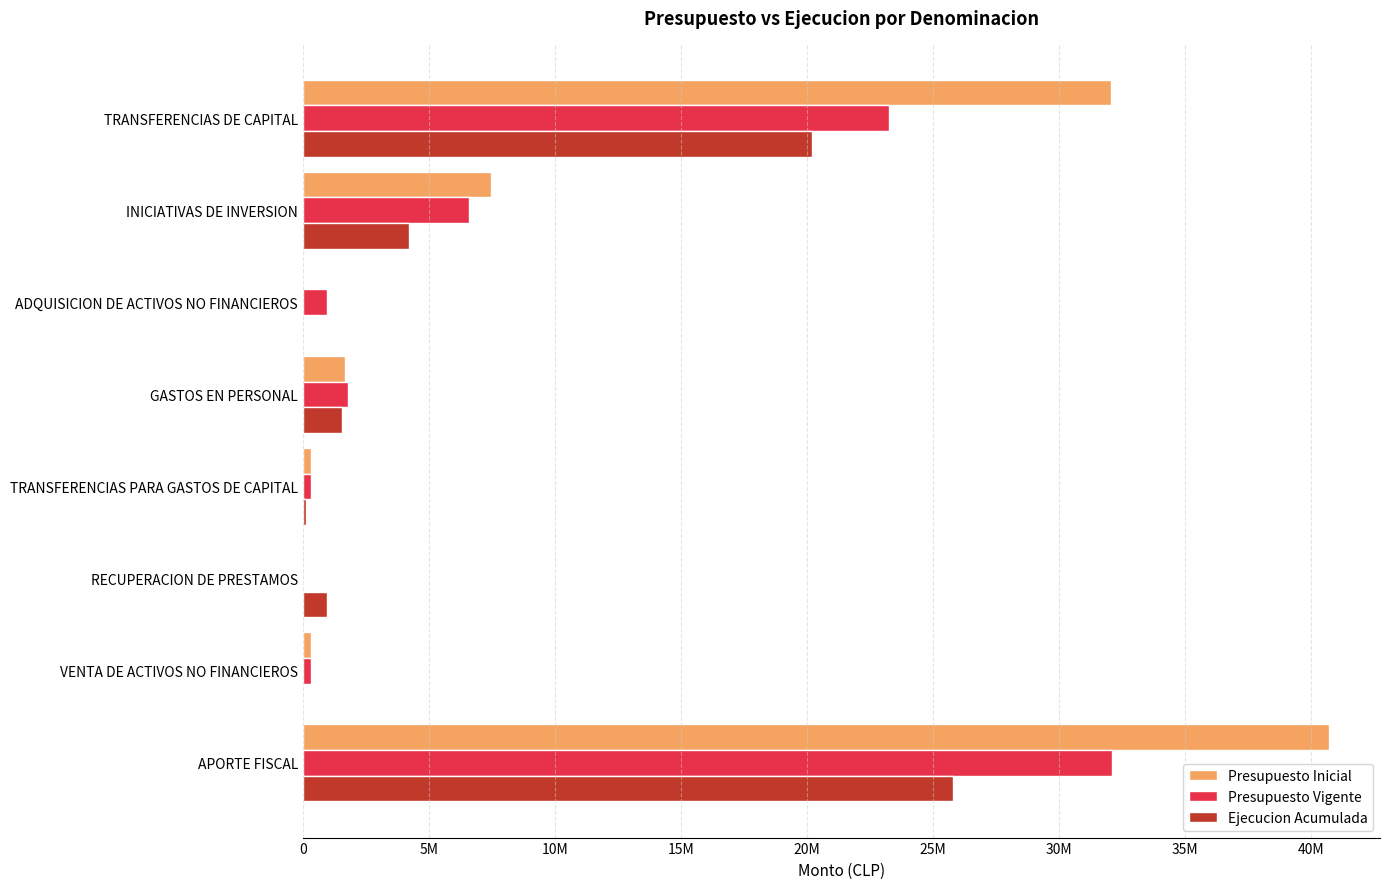

What are all the series names shown in the legend?

Presupuesto Inicial, Presupuesto Vigente, Ejecucion Acumulada